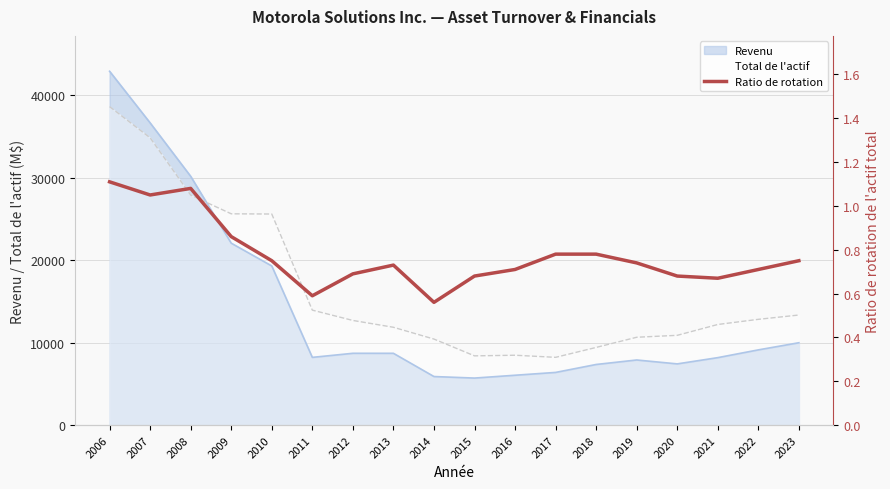

True or false: Revenu and Total de l'actif intersect in this chart.

True